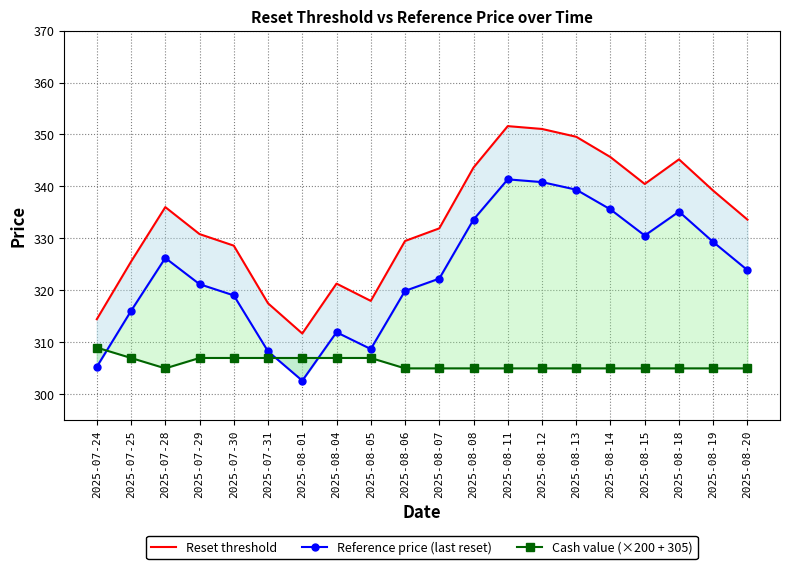

What is the label of the 19th point from the left?

2025-08-19